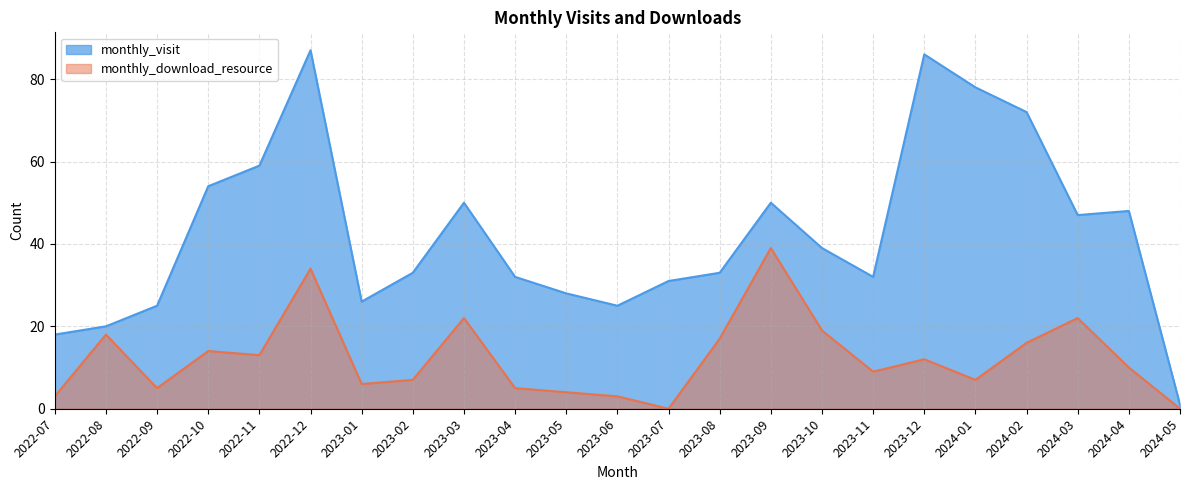

At 2022-12, list the series in order from smallest to largest.

monthly_download_resource, monthly_visit